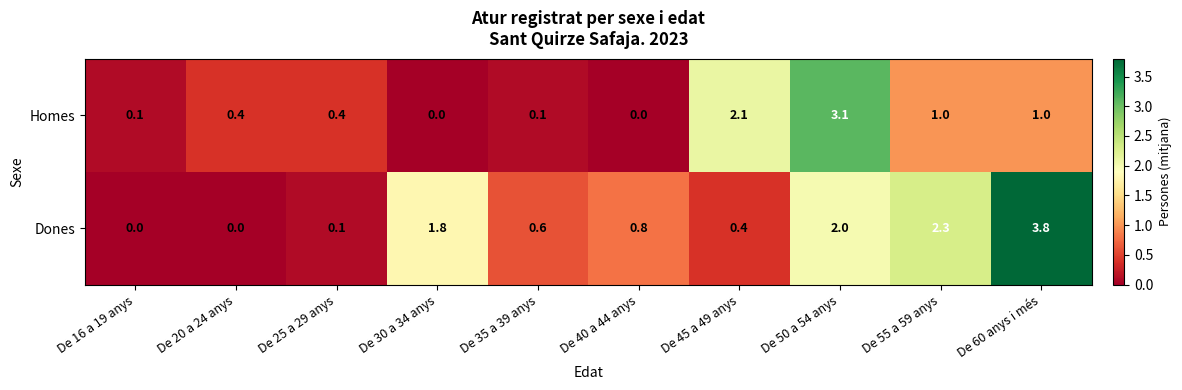

Reading right to left, list all the values displayed in this chart.

Homes: 1.0	1.0	3.1	2.1	0.0	0.1	0.0	0.4	0.4	0.1
Dones: 3.8	2.3	2.0	0.4	0.8	0.6	1.8	0.1	0.0	0.0